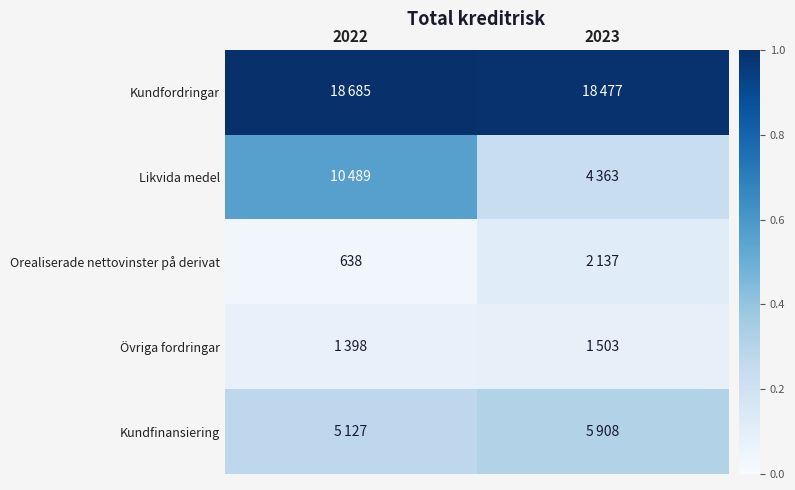

Which has a higher value, 2022 or 2023?

2022